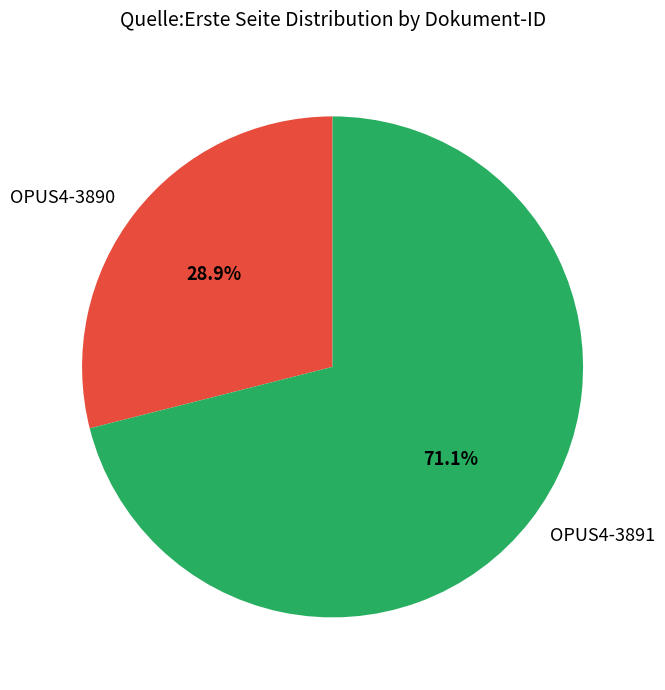

Which has a higher value, OPUS4-3890 or OPUS4-3891?

OPUS4-3891